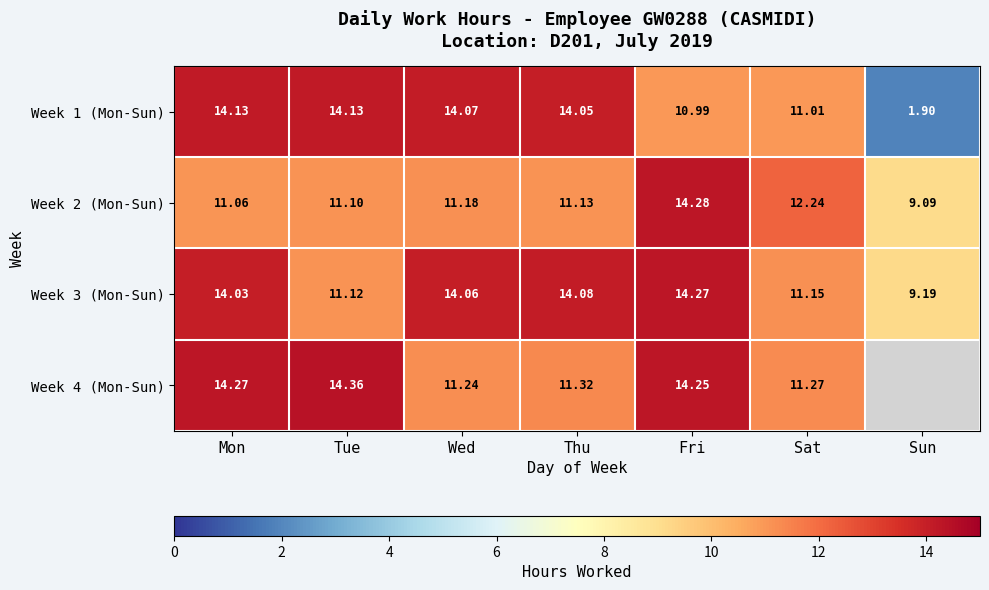

The Week 2 (Mon-Sun) series shows 14.7 at Thu. True or false?

False